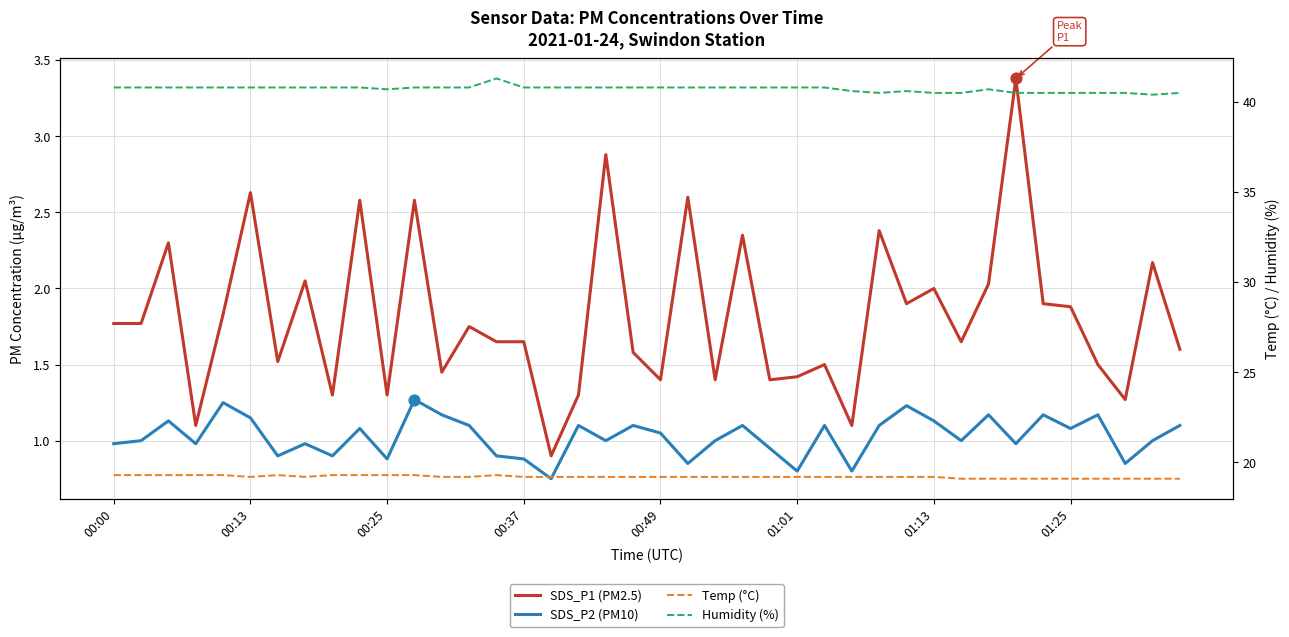

At which category is the sum across all series the highest?

33